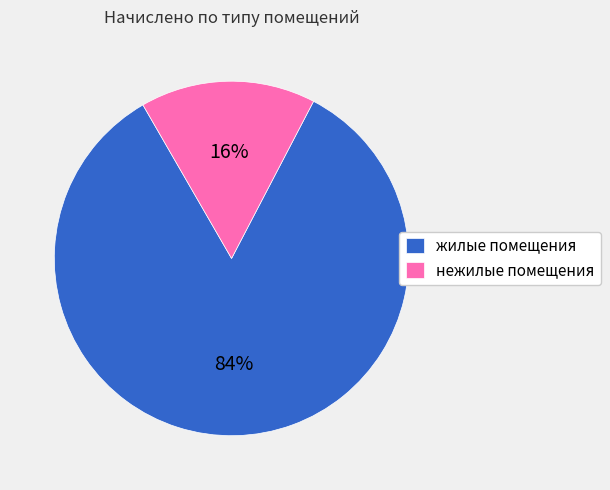

What percentage is the нежилые помещения slice, to the nearest percent?

16%